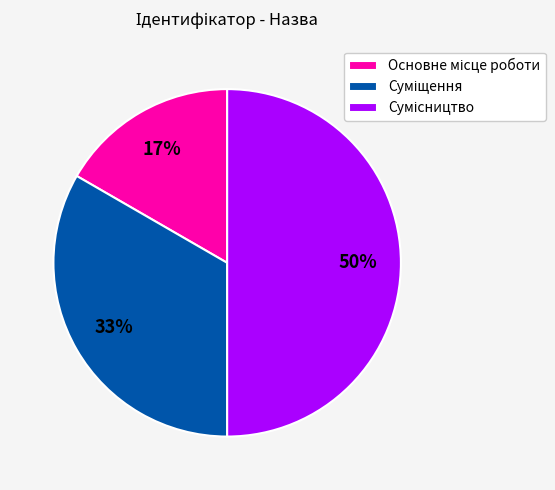

To the nearest percent, what is the average slice percentage?

33%